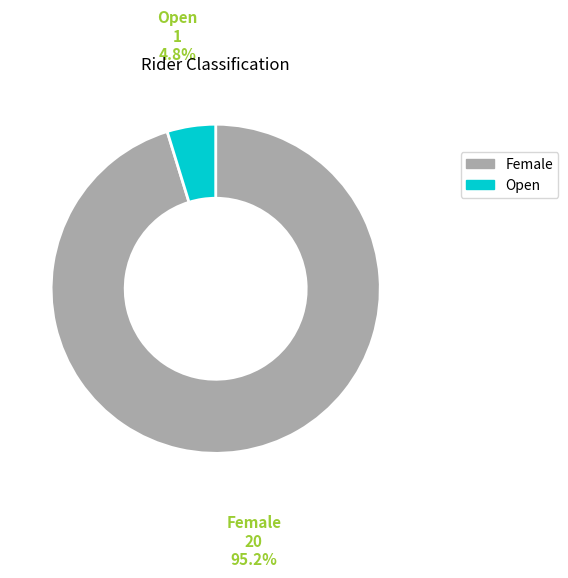

To the nearest percent, what is the average slice percentage?

50%